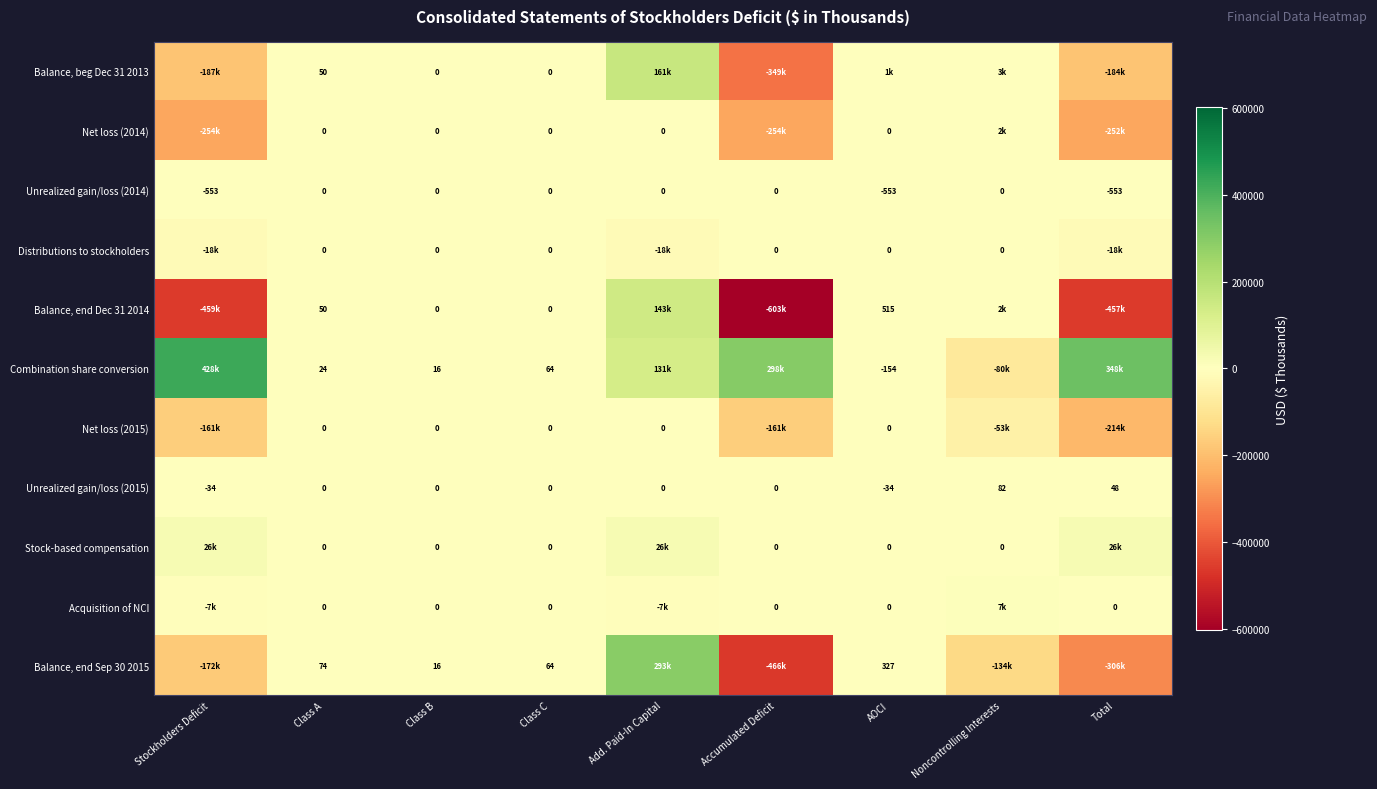

How many data points does each series have?

9